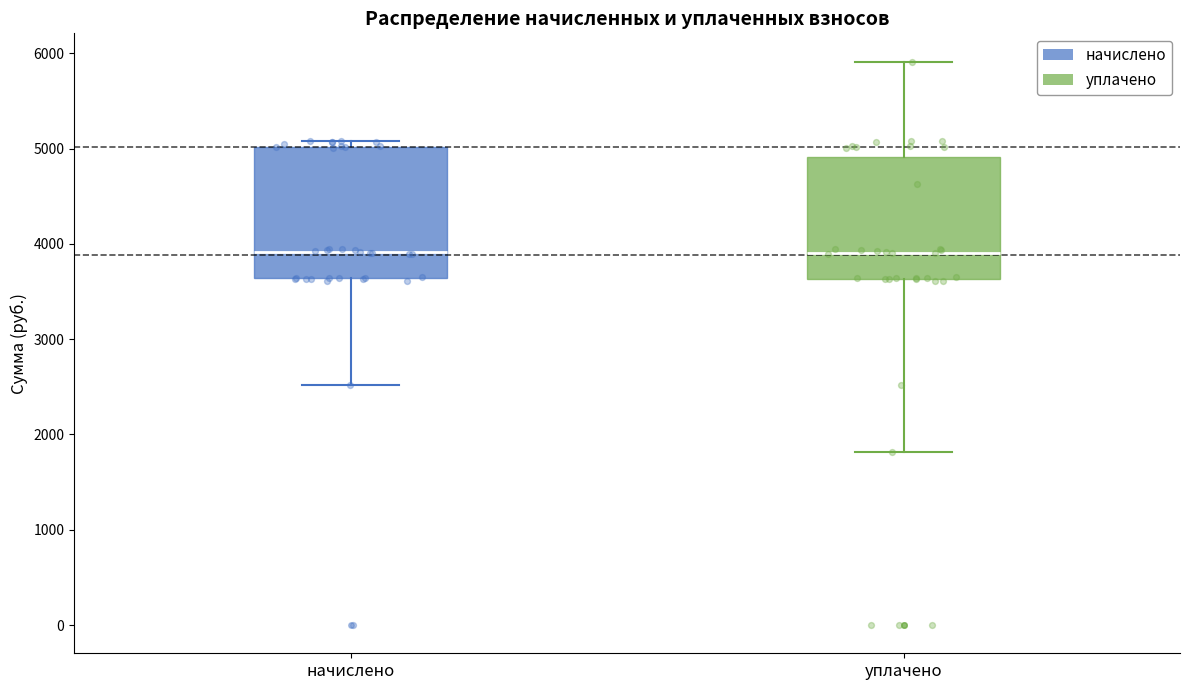

Where is the lower edge of the box for начислено on the y-axis? The values are not printed on the chart, so give them approximately, as read against the axis.

3600